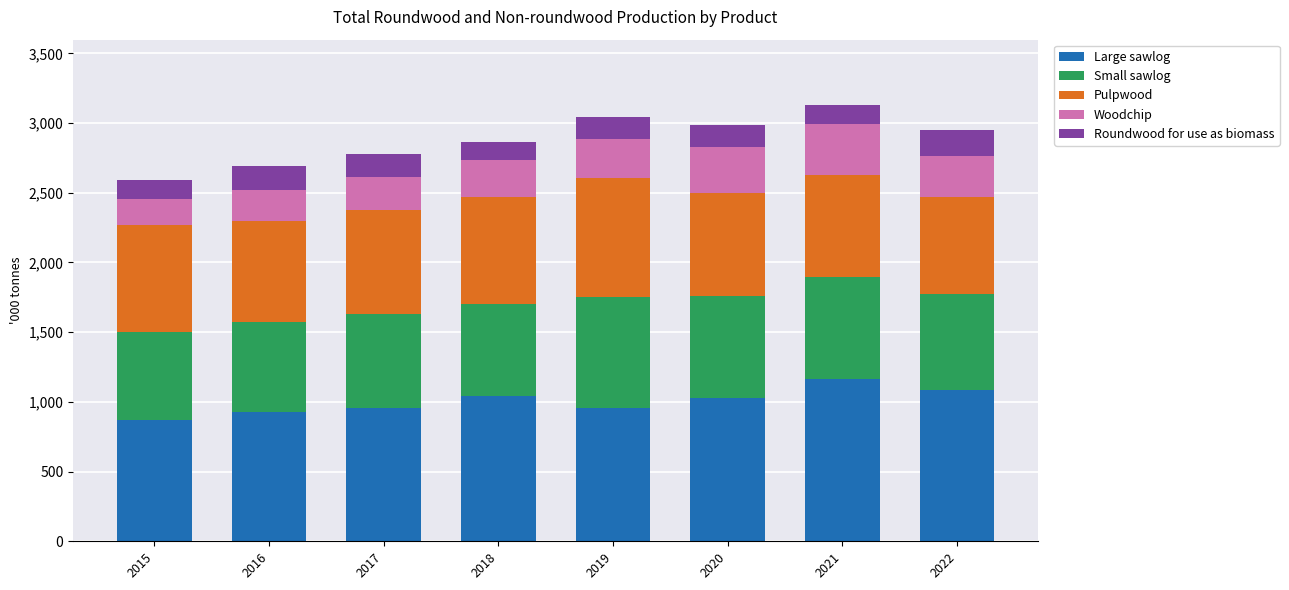

What is the minimum value for Large sawlog?

869